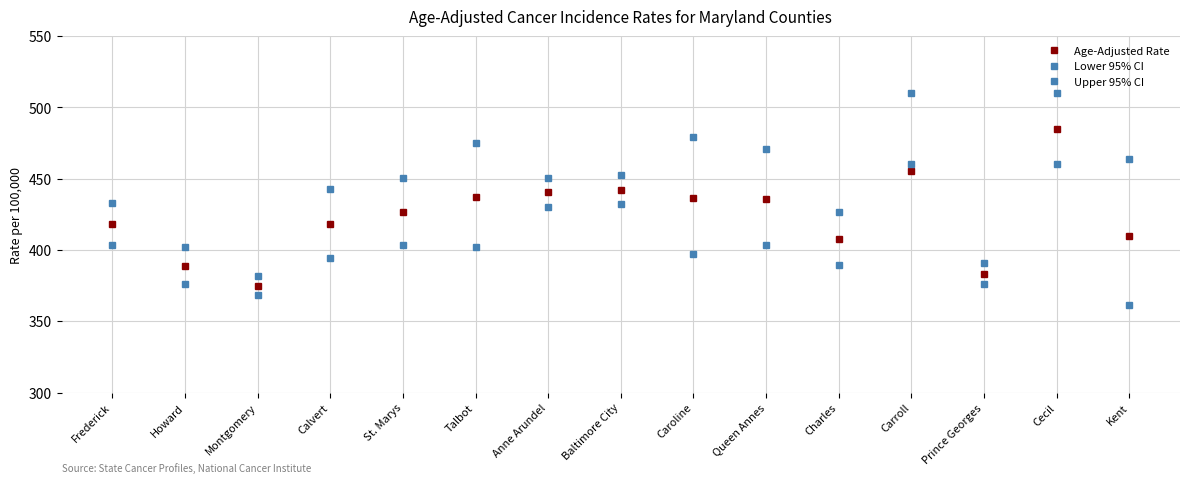

Reading right to left, list all the values displayed in this chart.

Age-Adjusted Rate: Kent=410.0	Cecil=484.7	Prince Georges=383.5	Carroll=455.5	Charles=408.0	Queen Annes=436.1	Caroline=436.6	Baltimore City=442.4	Anne Arundel=440.4	Talbot=437.0	St. Marys=426.7	Calvert=418.0	Montgomery=375.0	Howard=388.9	Frederick=418.2
Lower 95% CI: Kent=361.4	Cecil=460.1	Prince Georges=376.0	Carroll=460.1	Charles=389.6	Queen Annes=403.7	Caroline=397.2	Baltimore City=432.6	Anne Arundel=430.4	Talbot=401.8	St. Marys=403.8	Calvert=394.1	Montgomery=368.3	Howard=376.3	Frederick=403.7
Upper 95% CI: Kent=464.0	Cecil=510.4	Prince Georges=391.1	Carroll=510.4	Charles=427.0	Queen Annes=470.7	Caroline=479.0	Baltimore City=452.4	Anne Arundel=450.5	Talbot=474.9	St. Marys=450.5	Calvert=443.1	Montgomery=381.8	Howard=401.8	Frederick=433.2